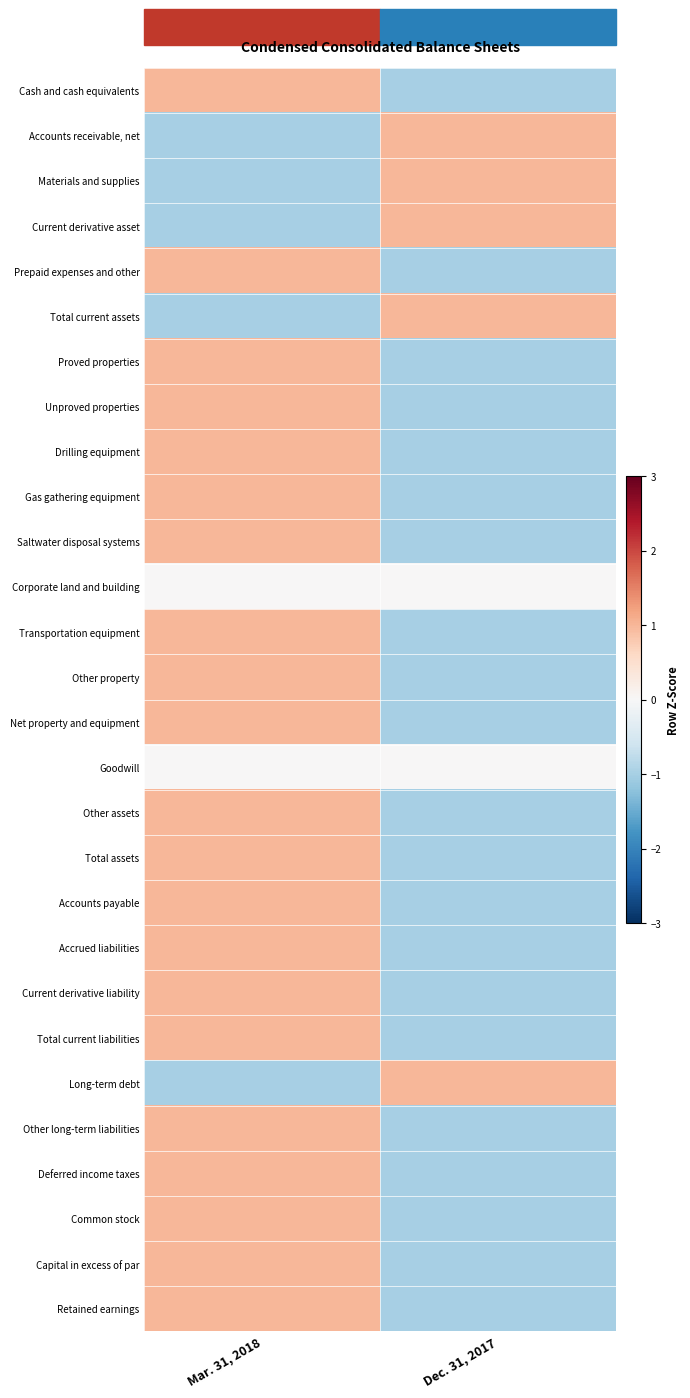

Which series has the widest spread of values?

Cash and cash equivalents